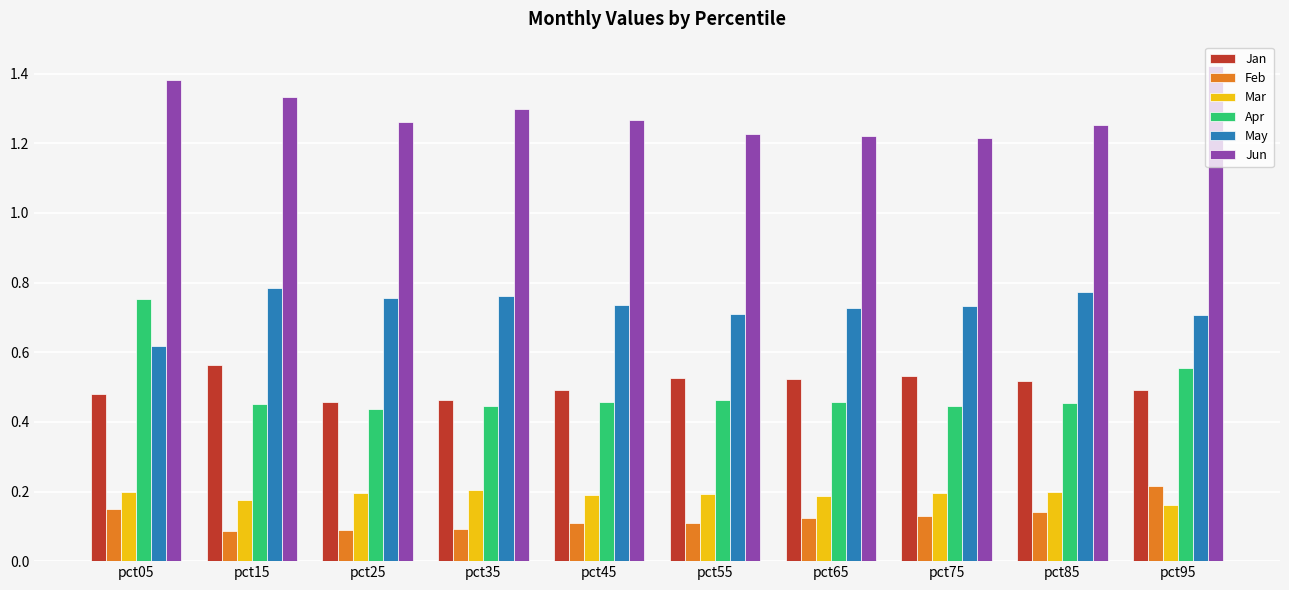

Count the Jun values in the range 1 to 2.

10